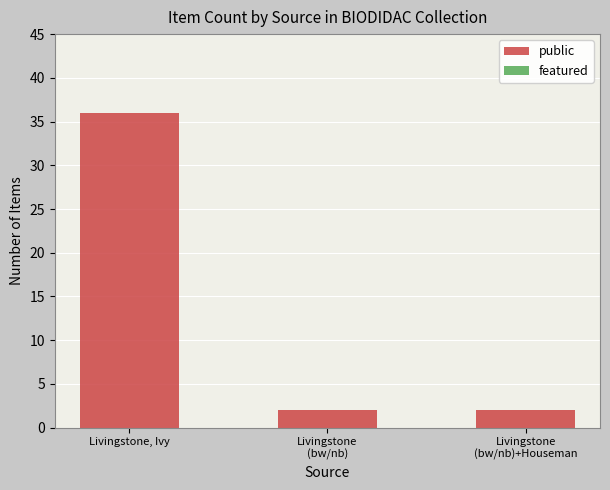

What is the average value?

13